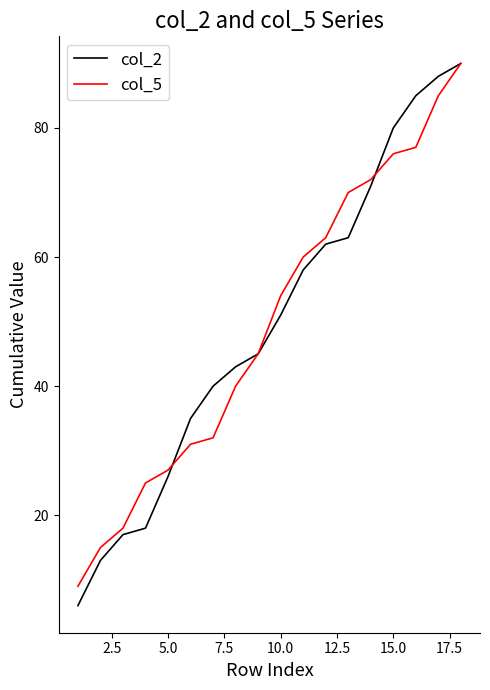

Is this an area chart (filled region under the line)?

No